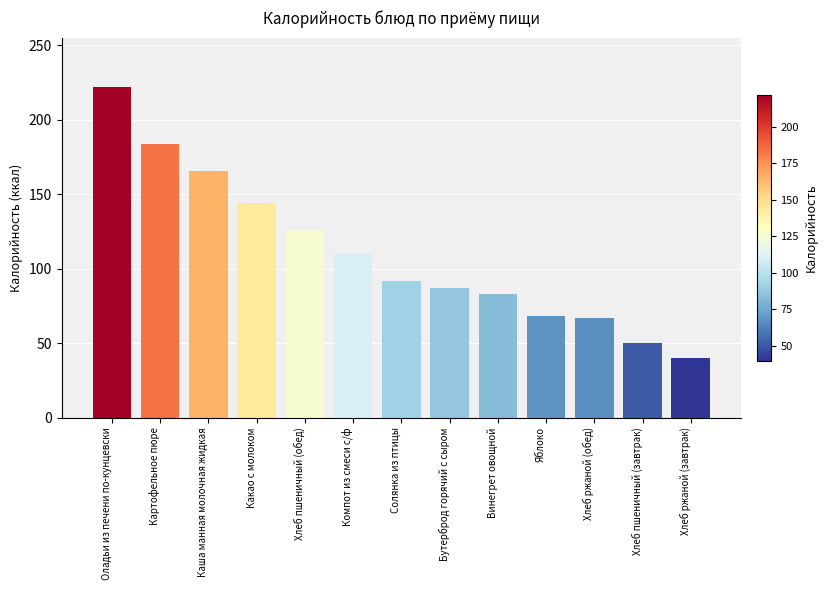

The chart shows a value of 67.8 at Хлеб ржаной (завтрак). True or false?

False